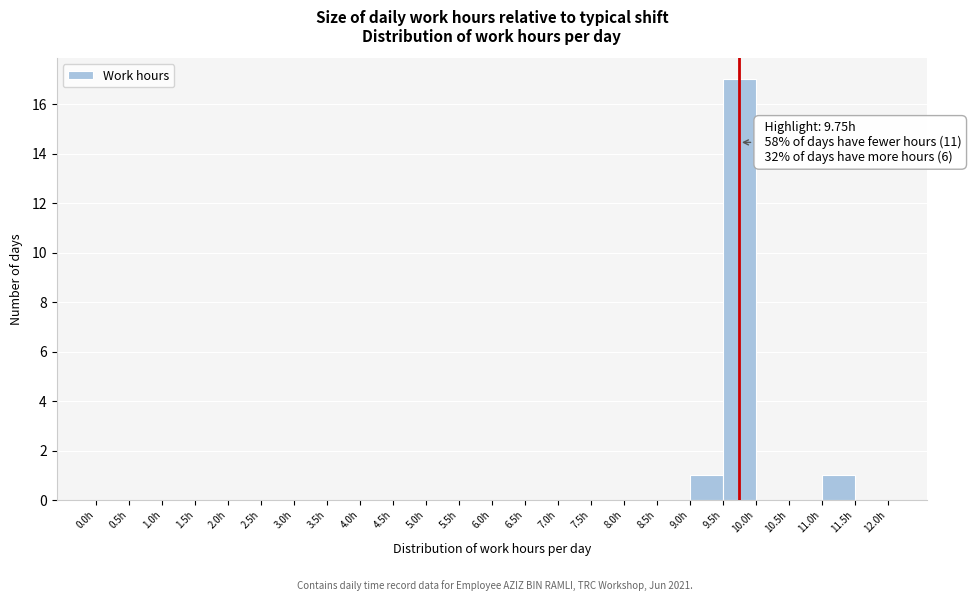

Which range on the x-axis has the tallest bar?

9.5 to 10.0